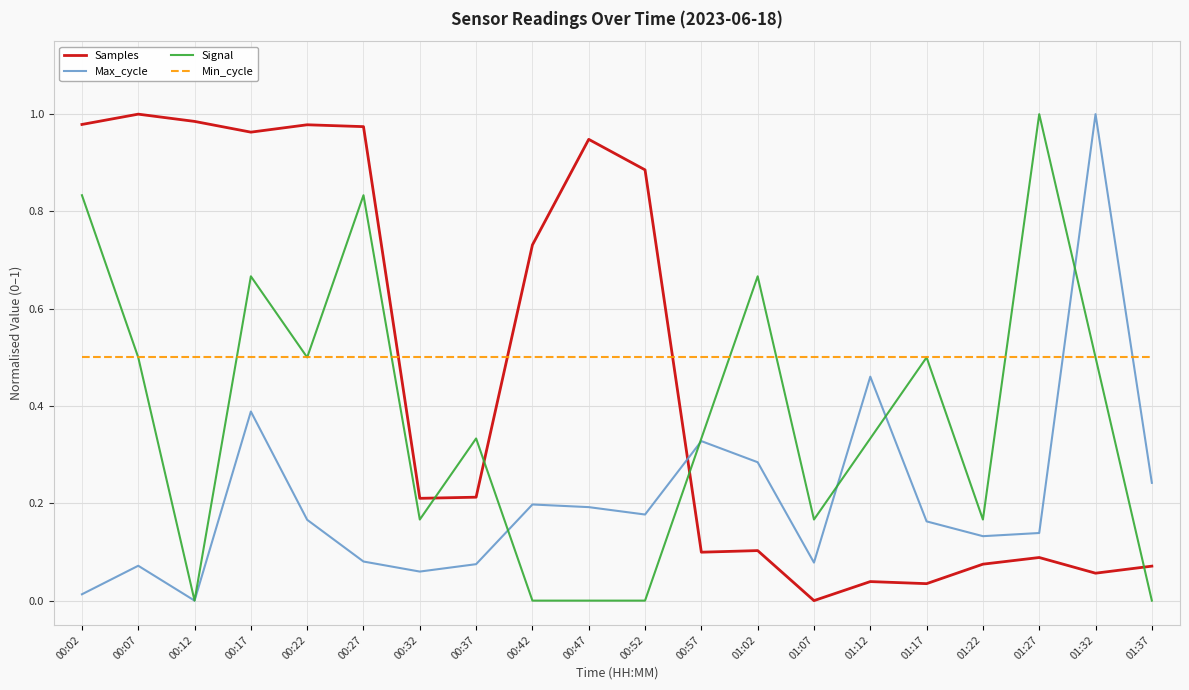

Is the value of Max_cycle at 00:52 greater than the value of Samples at 00:27?

No